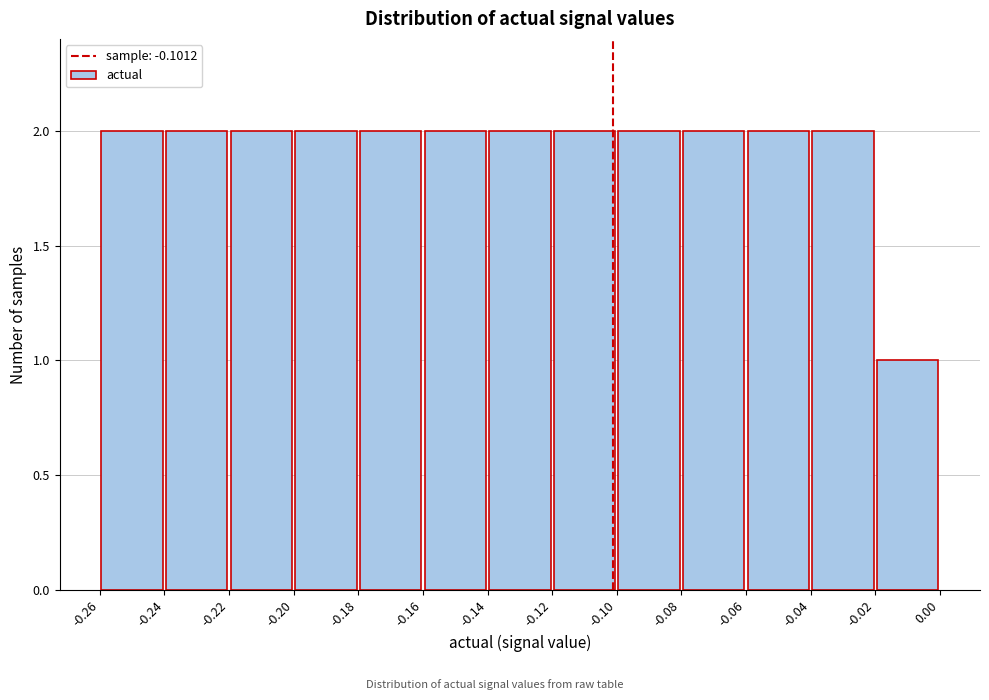

Reading left to right, list every bar in this chart as the range it spans on the x-axis followed by its height. The values are not printed on the chart, so give them approximately, as read against the axis.

-0.26 to -0.24: 2
-0.24 to -0.22: 2
-0.22 to -0.20: 2
-0.20 to -0.18: 2
-0.18 to -0.16: 2
-0.16 to -0.14: 2
-0.14 to -0.12: 2
-0.12 to -0.10: 2
-0.10 to -0.08: 2
-0.08 to -0.06: 2
-0.06 to -0.04: 2
-0.04 to -0.02: 2
-0.02 to 0.00: 1